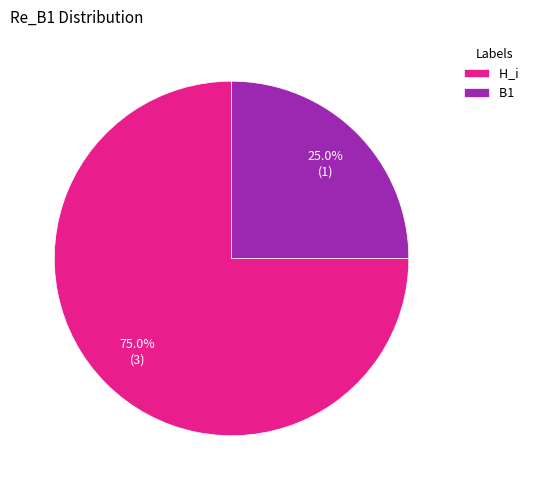

To the nearest percent, what is the difference between the largest and smallest slice percentages?

50%